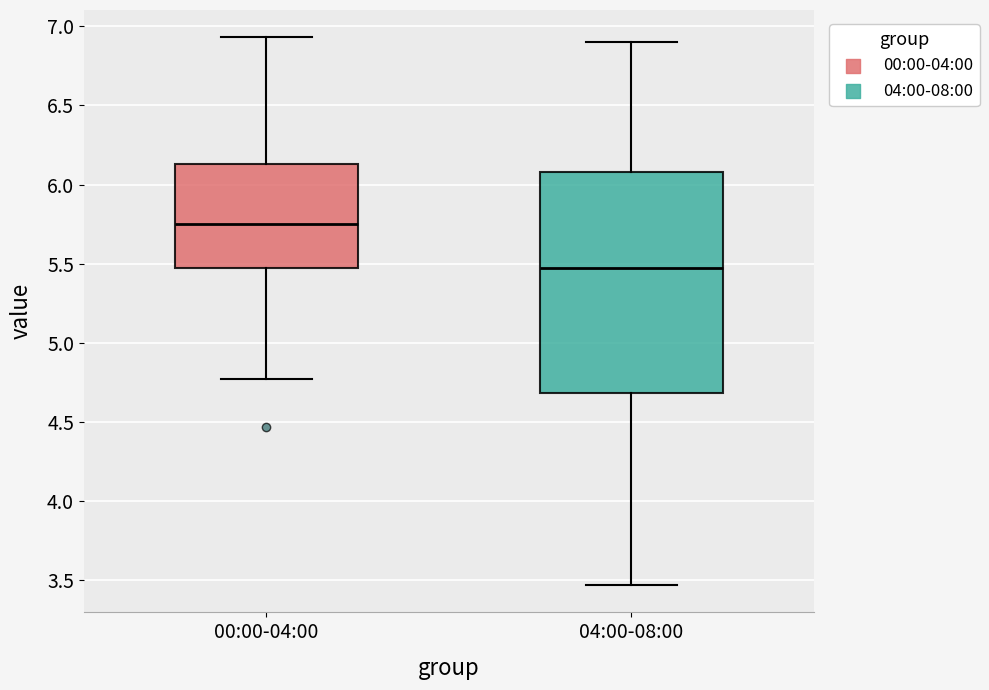

Reading left to right, read every box against the y-axis: the position of its median line, the range the box covers, and the ends of its whiskers. The values are not printed on the chart, so give them approximately, as read against the axis.

00:00-04:00: median 5.75, box 5.45 to 6.15, whiskers 4.75 to 6.95
04:00-08:00: median 5.45, box 4.70 to 6.10, whiskers 3.45 to 6.90